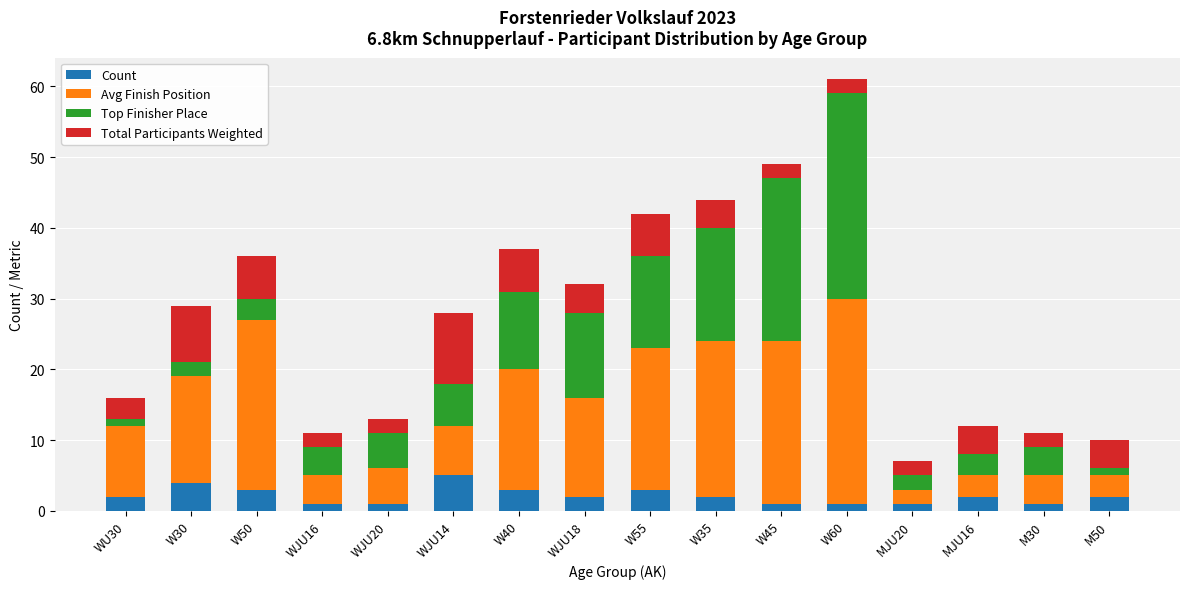

True or false: Count has a value of 1 at M30.

True